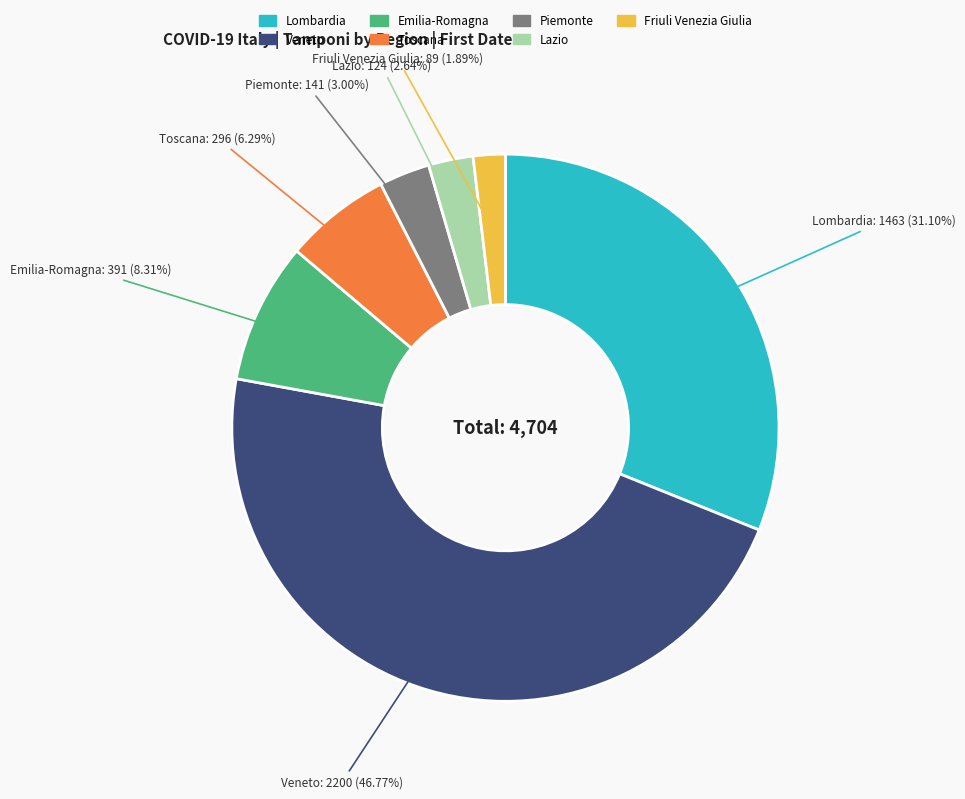

True or false: Emilia-Romagna accounts for 1% of the total.

False